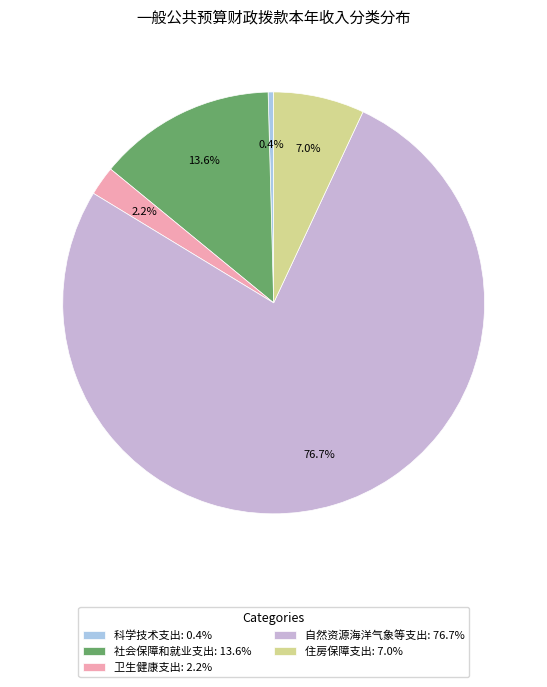

How many segments does this pie chart have?

5